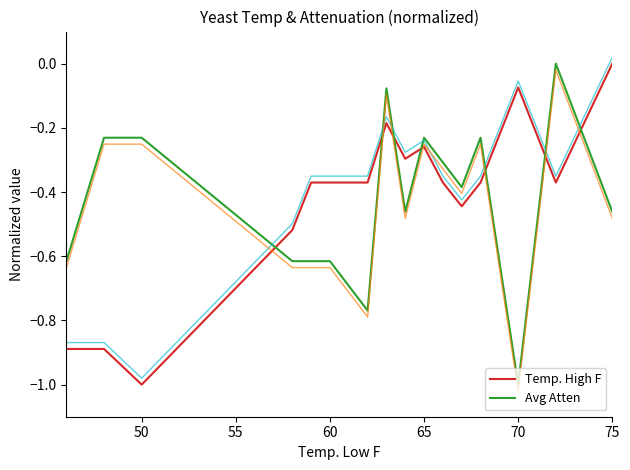

The Temp. High F series shows 0.0 at 75. True or false?

True